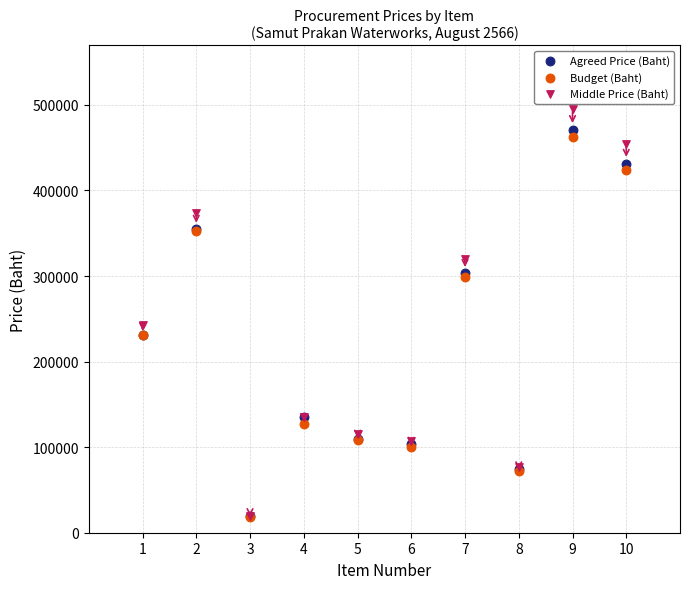

Across all series, what Y value is closest to 256976?

243067.0